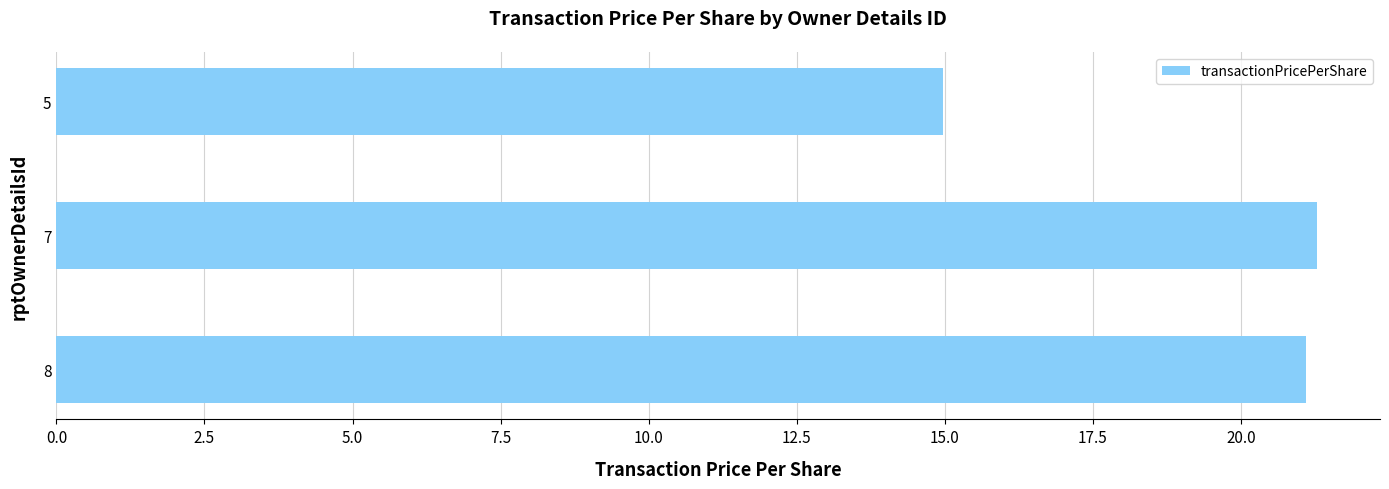

Reading bottom to top, extract all data points from this chart.

8=21.1	7=21.3	5=15.0